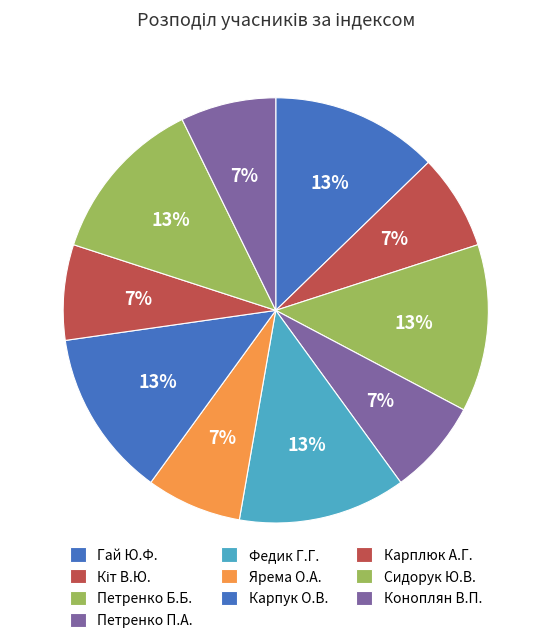

How many segments does this pie chart have?

10